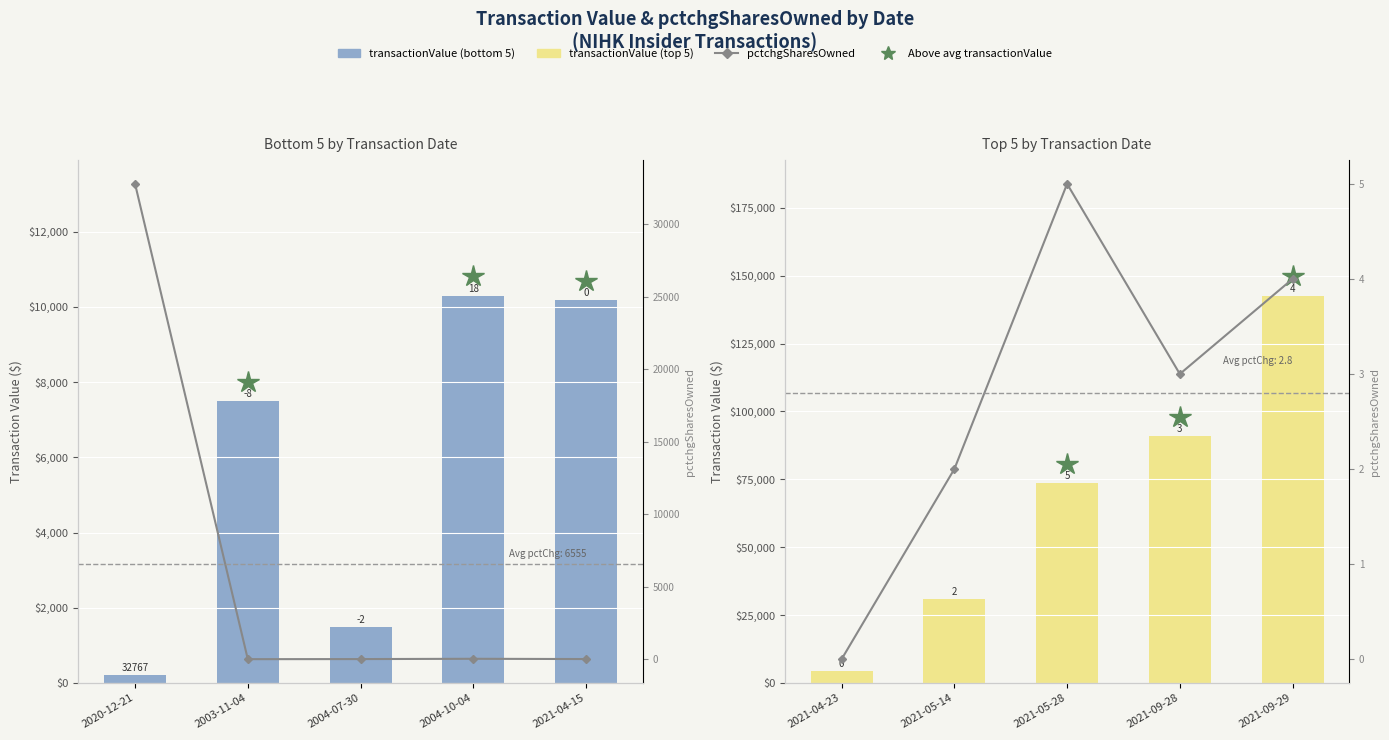

Which series has the widest spread of values?

transactionValue (top 5)